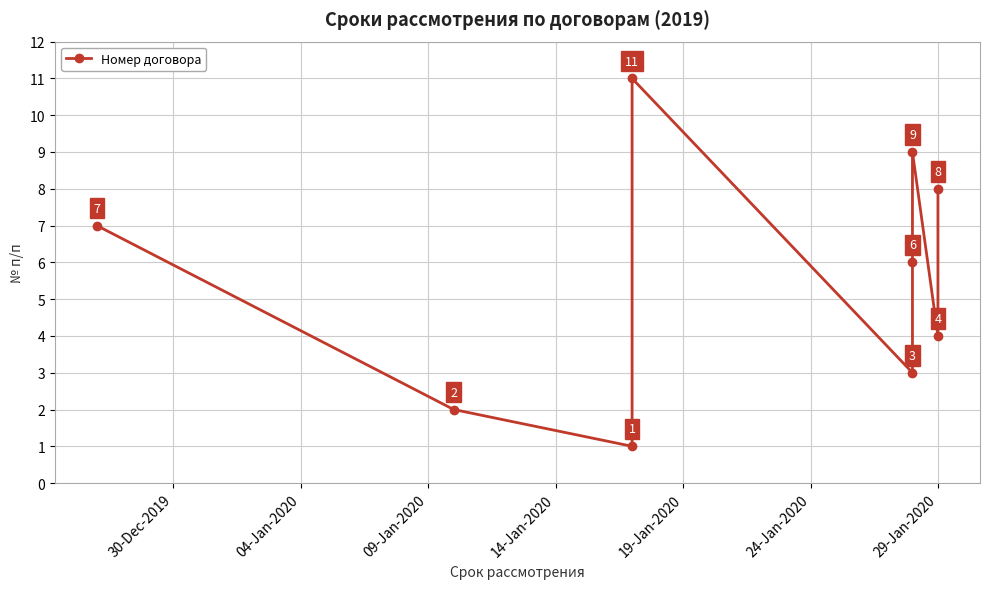

Reading left to right, what are all the values shown in this chart?

7	2	1	11	3	6	9	4	8